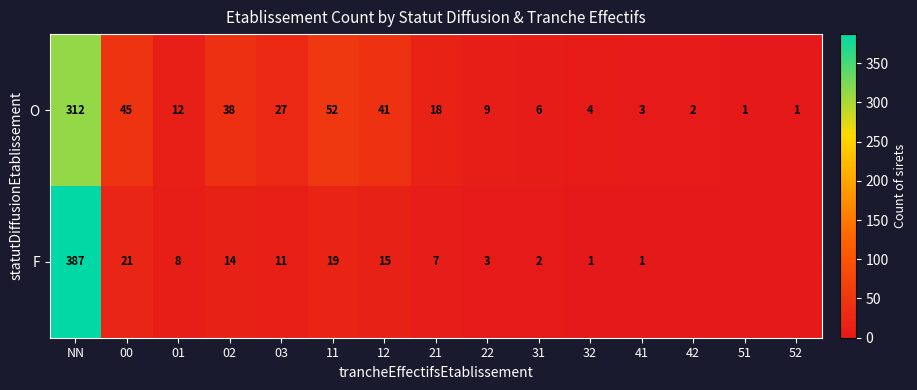

The value of O at 41 is 5. True or false?

False